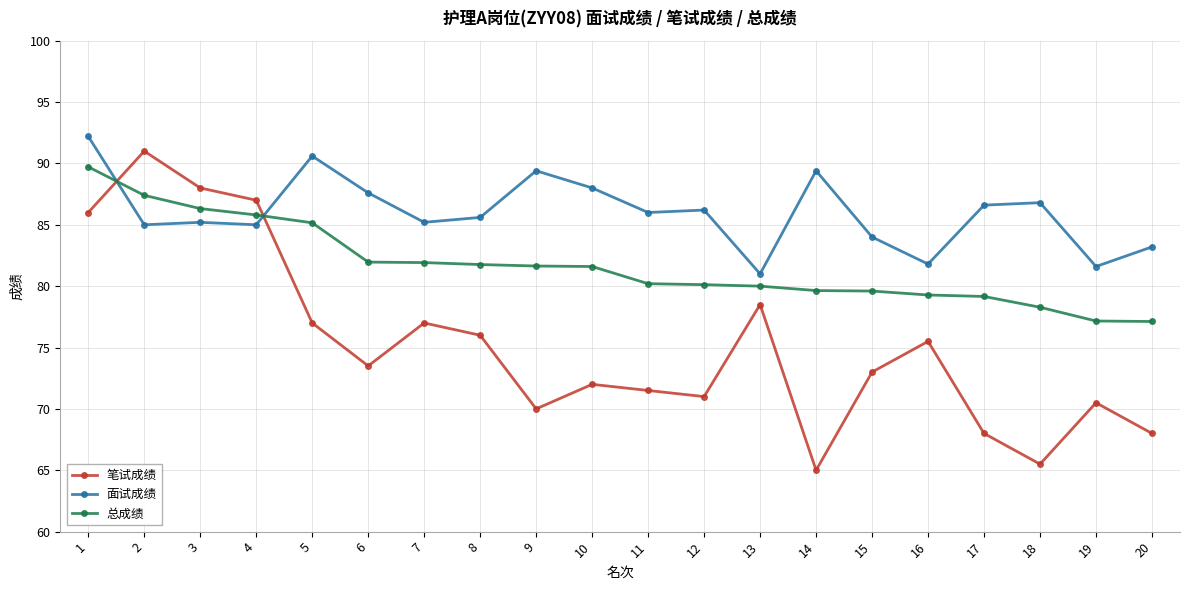

Where is the first local minimum for 笔试成绩?

6